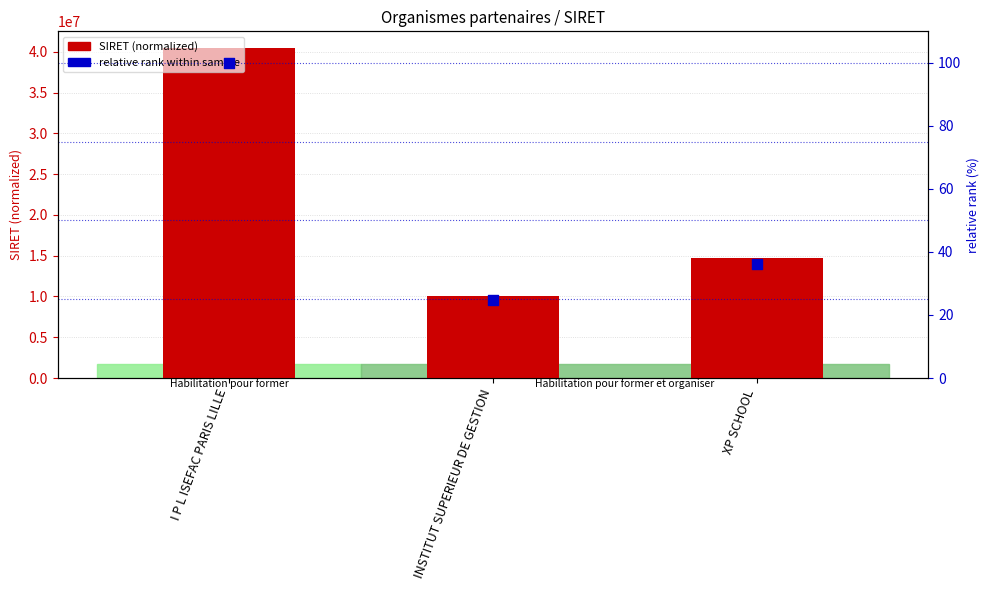

Which series has the largest total across all categories?

SIRET (last 8 digits normalized)